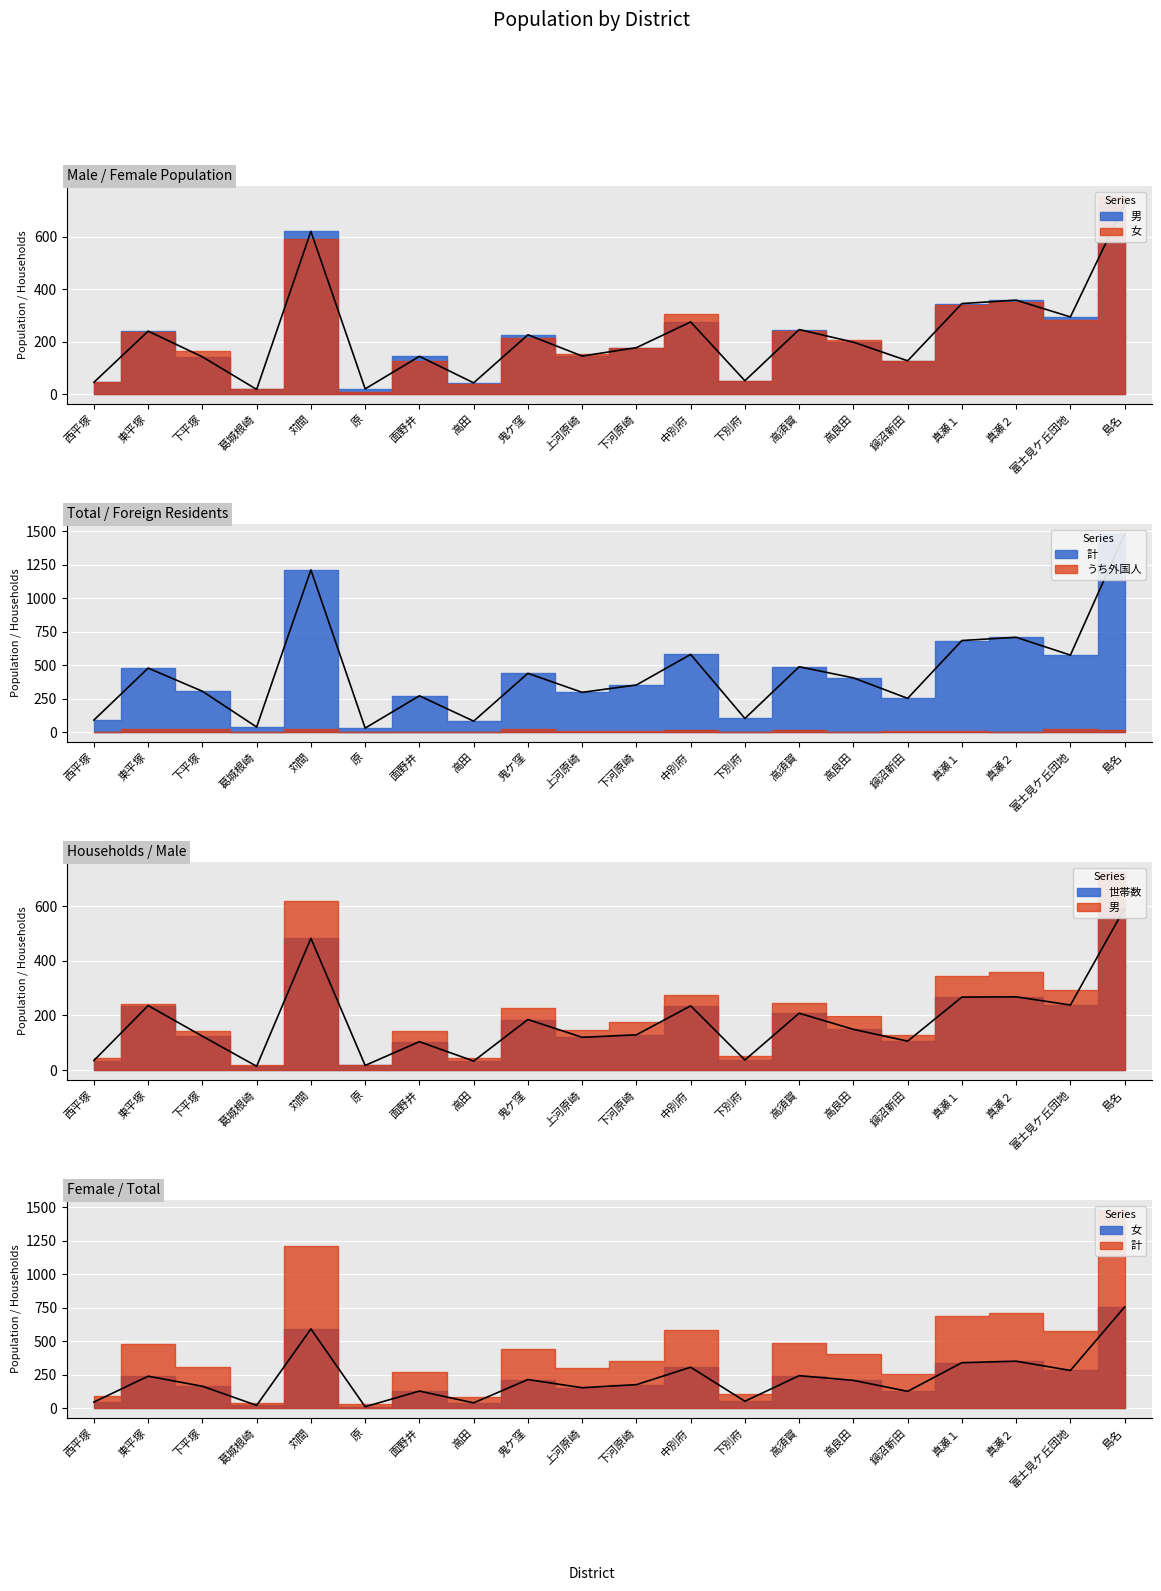

What is the difference between the 女 values at 真瀬１ and 上河原崎?

187